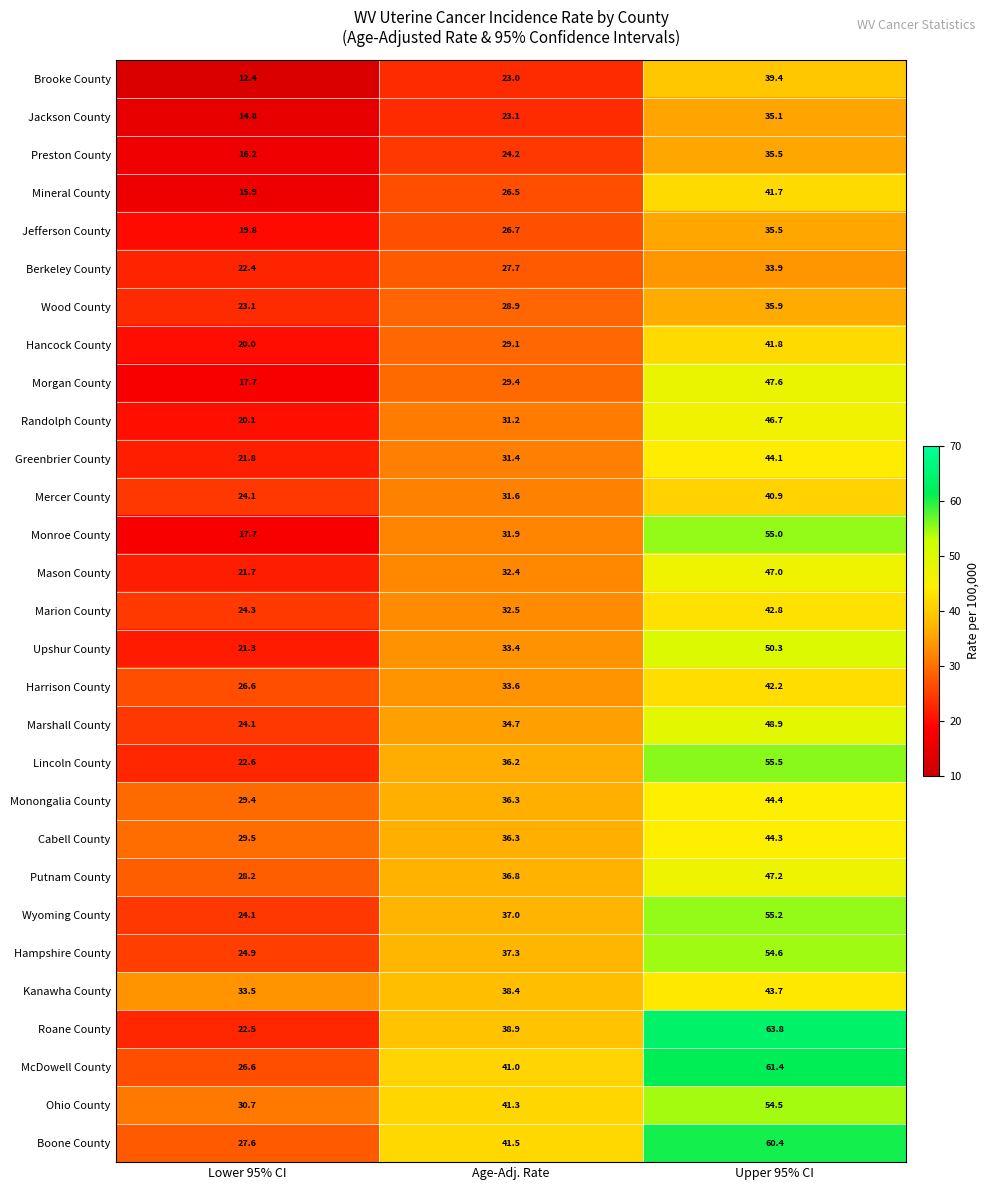

Which series changed the most between Lower 95% CI and Upper 95% CI?

Roane County